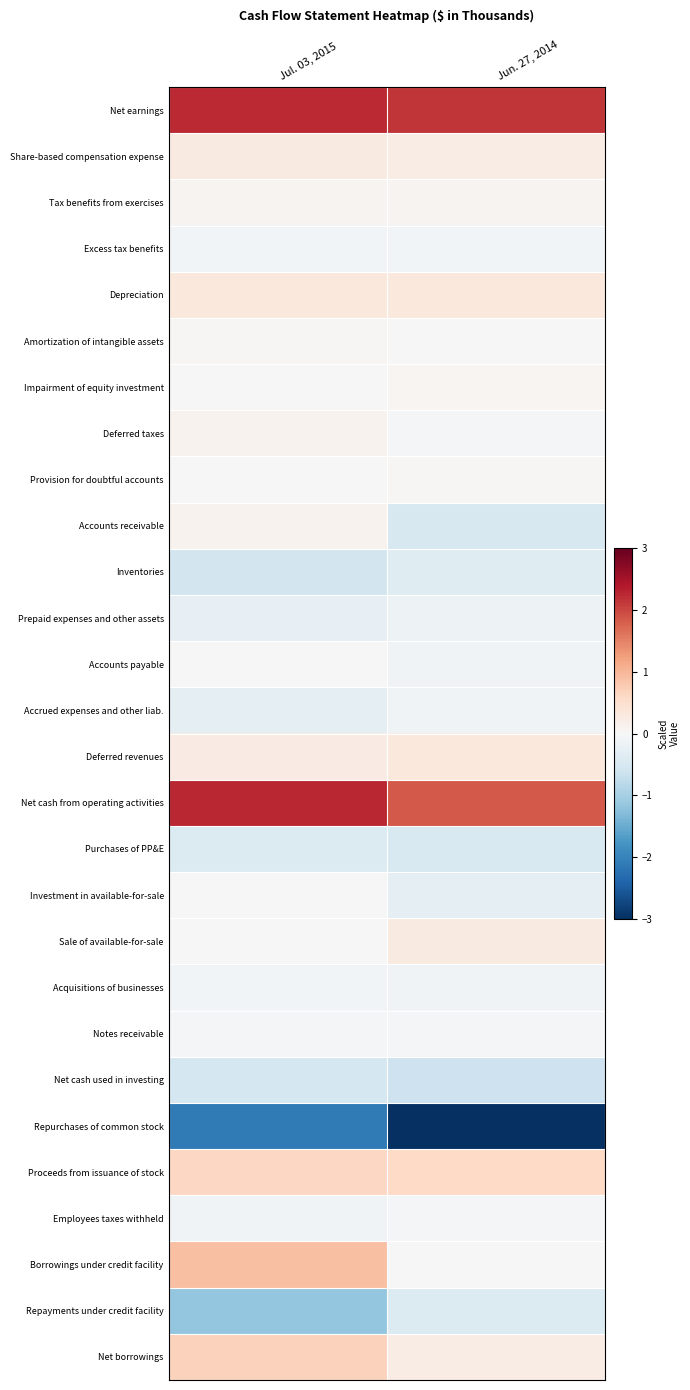

Reading right to left, list all the values displayed in this chart.

Net earnings: Jun. 27, 2014=2.1	Jul. 03, 2015=2.2
Share-based compensation expense: Jun. 27, 2014=0.2	Jul. 03, 2015=0.3
Tax benefits from exercises: Jun. 27, 2014=0.1	Jul. 03, 2015=0.1
Excess tax benefits: Jun. 27, 2014=-0.1	Jul. 03, 2015=-0.1
Depreciation: Jun. 27, 2014=0.3	Jul. 03, 2015=0.3
Amortization of intangible assets: Jun. 27, 2014=0.0	Jul. 03, 2015=0.0
Impairment of equity investment: Jun. 27, 2014=0.1	Jul. 03, 2015=0.0
Deferred taxes: Jun. 27, 2014=-0.0	Jul. 03, 2015=0.1
Provision for doubtful accounts: Jun. 27, 2014=0.0	Jul. 03, 2015=0.0
Accounts receivable: Jun. 27, 2014=-0.5	Jul. 03, 2015=0.1
Inventories: Jun. 27, 2014=-0.4	Jul. 03, 2015=-0.6
Prepaid expenses and other assets: Jun. 27, 2014=-0.2	Jul. 03, 2015=-0.2
Accounts payable: Jun. 27, 2014=-0.1	Jul. 03, 2015=0.0
Accrued expenses and other liab.: Jun. 27, 2014=-0.1	Jul. 03, 2015=-0.3
Deferred revenues: Jun. 27, 2014=0.3	Jul. 03, 2015=0.2
Net cash from operating activities: Jun. 27, 2014=1.8	Jul. 03, 2015=2.3
Purchases of PP&E: Jun. 27, 2014=-0.5	Jul. 03, 2015=-0.4
Investment in available-for-sale: Jun. 27, 2014=-0.3	Jul. 03, 2015=-0.0
Sale of available-for-sale: Jun. 27, 2014=0.3	Jul. 03, 2015=0.0
Acquisitions of businesses: Jun. 27, 2014=-0.1	Jul. 03, 2015=-0.1
Notes receivable: Jun. 27, 2014=-0.0	Jul. 03, 2015=-0.0
Net cash used in investing: Jun. 27, 2014=-0.6	Jul. 03, 2015=-0.5
Repurchases of common stock: Jun. 27, 2014=-3.0	Jul. 03, 2015=-2.1
Proceeds from issuance of stock: Jun. 27, 2014=0.6	Jul. 03, 2015=0.6
Employees taxes withheld: Jun. 27, 2014=-0.1	Jul. 03, 2015=-0.1
Borrowings under credit facility: Jun. 27, 2014=0.0	Jul. 03, 2015=0.9
Repayments under credit facility: Jun. 27, 2014=-0.4	Jul. 03, 2015=-1.2
Net borrowings: Jun. 27, 2014=0.2	Jul. 03, 2015=0.7